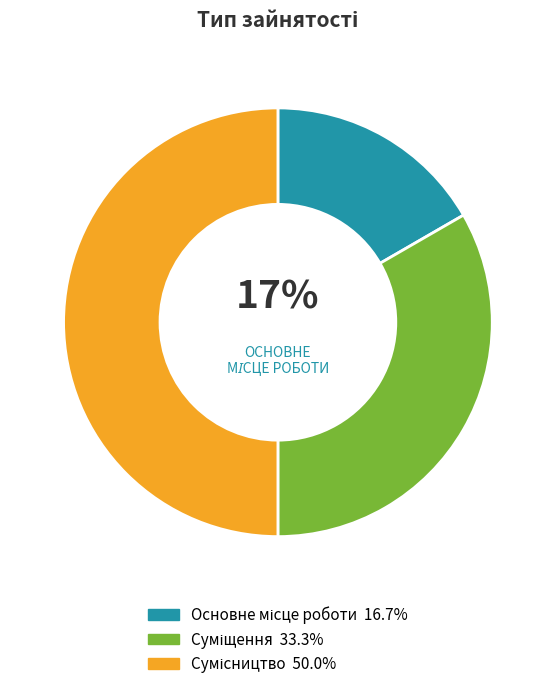

To the nearest percent, what is the average slice percentage?

33%